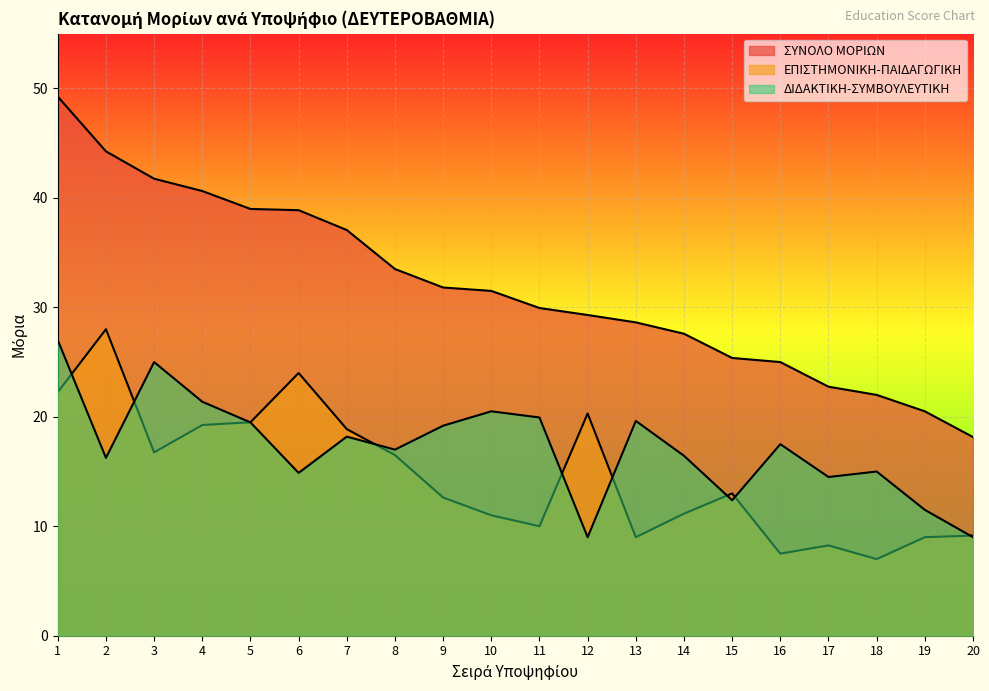

True or false: ΣΥΝΟΛΟ ΜΟΡΙΩΝ and ΕΠΙΣΤΗΜΟΝΙΚΗ-ΠΑΙΔΑΓΩΓΙΚΗ intersect in this chart.

False